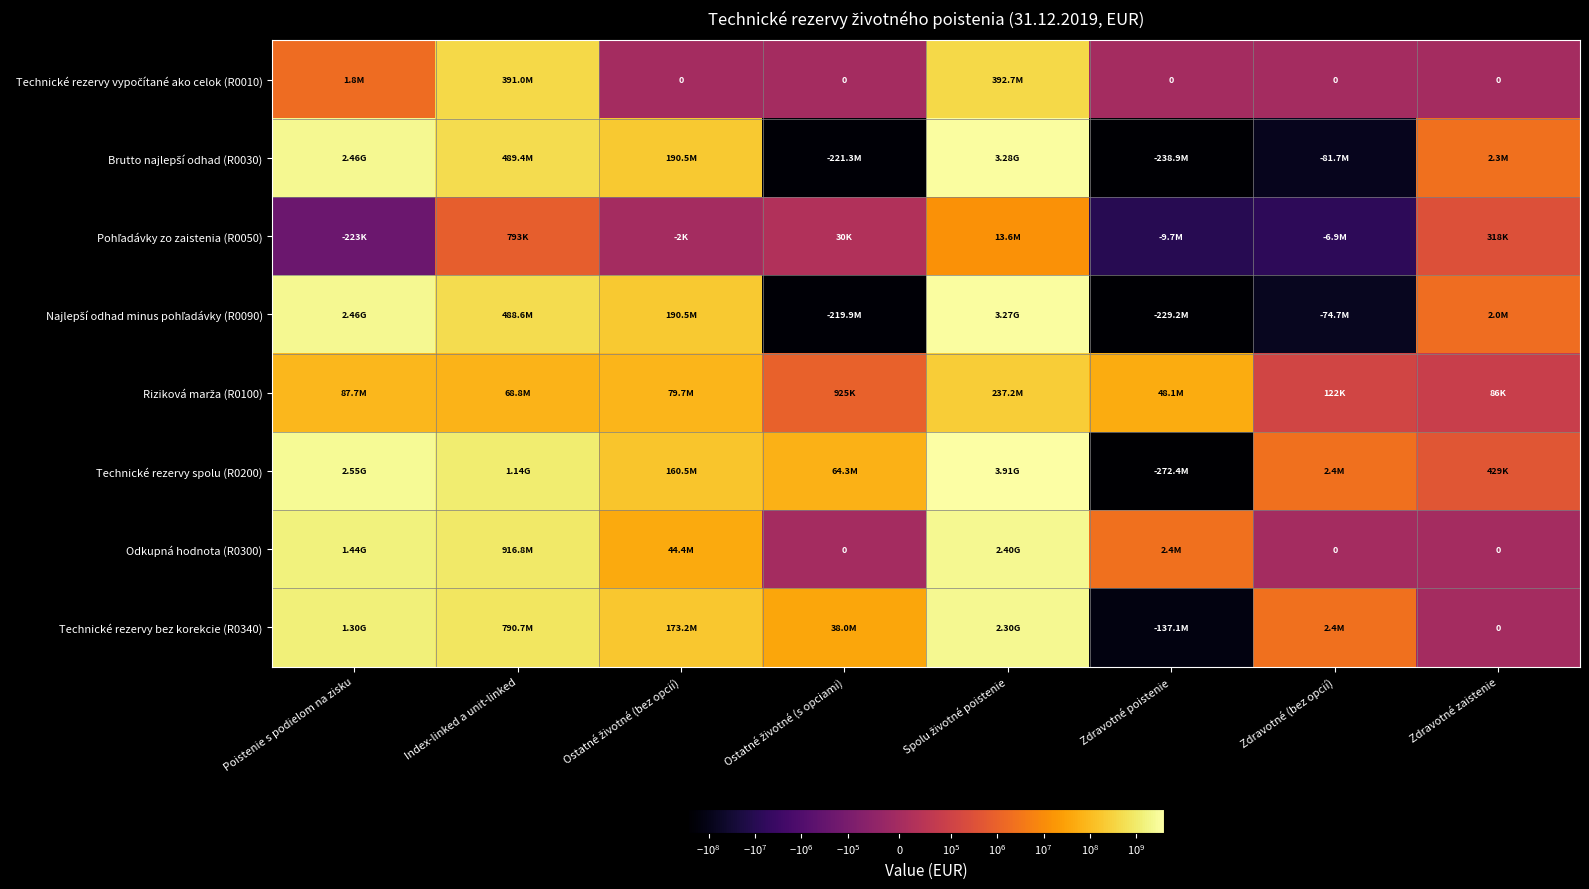

What is the average value of the Riziková marža (R0100) series?

65332020.3